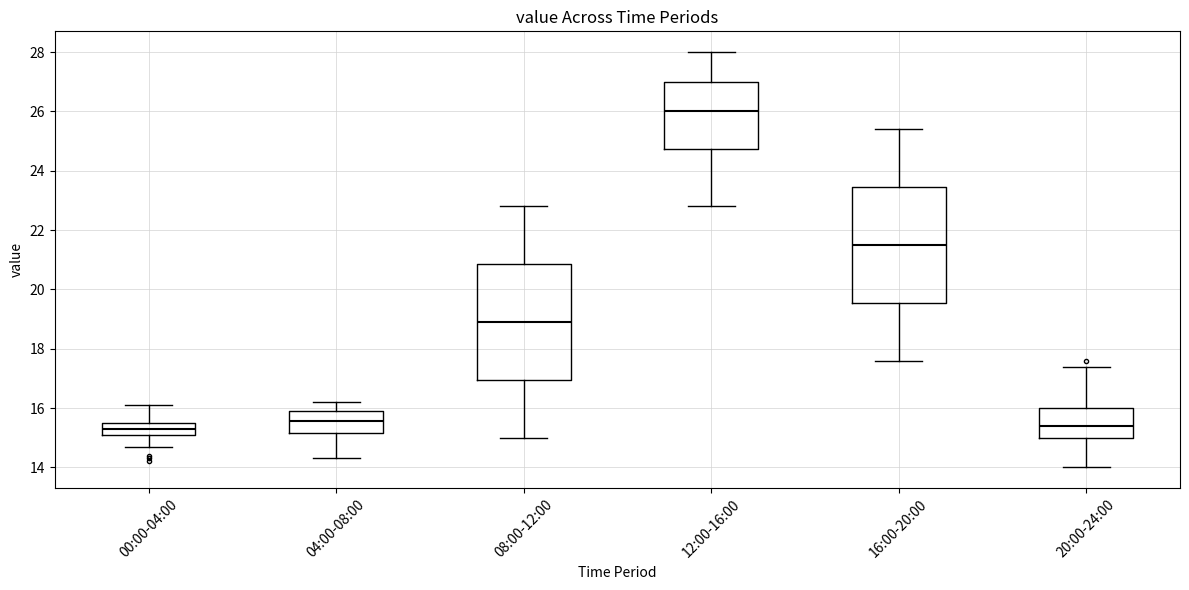

Reading left to right, transcribe this box plot: for each box, give where its median line is, the range the box spans, and where its two whiskers end, as read against the y-axis. The values are not printed on the chart, so give them approximately, as read against the axis.

00:00-04:00: median 15.4, box 15.0 to 15.6, whiskers 14.8 to 16.2
04:00-08:00: median 15.6, box 15.2 to 16.0, whiskers 14.4 to 16.2
08:00-12:00: median 19.0, box 17.0 to 20.8, whiskers 15.0 to 22.8
12:00-16:00: median 26.0, box 24.8 to 27.0, whiskers 22.8 to 28.0
16:00-20:00: median 21.6, box 19.6 to 23.4, whiskers 17.6 to 25.4
20:00-24:00: median 15.4, box 15.0 to 16.0, whiskers 14.0 to 17.4